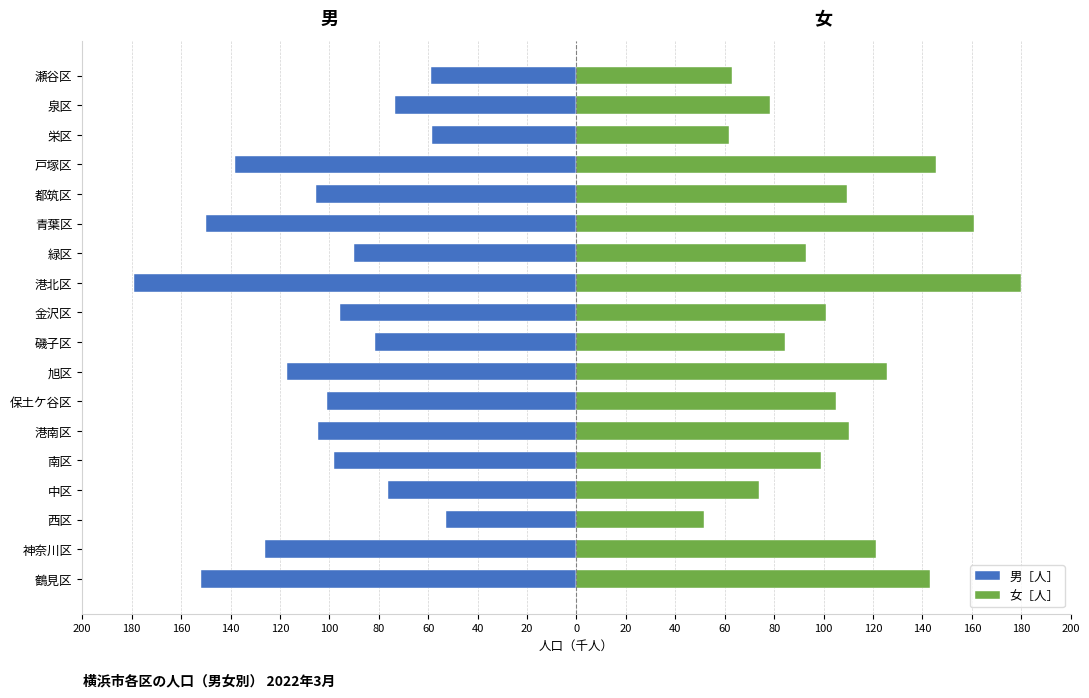

What is the difference between the maximum and minimum values in the 女［人］ series?

128.3